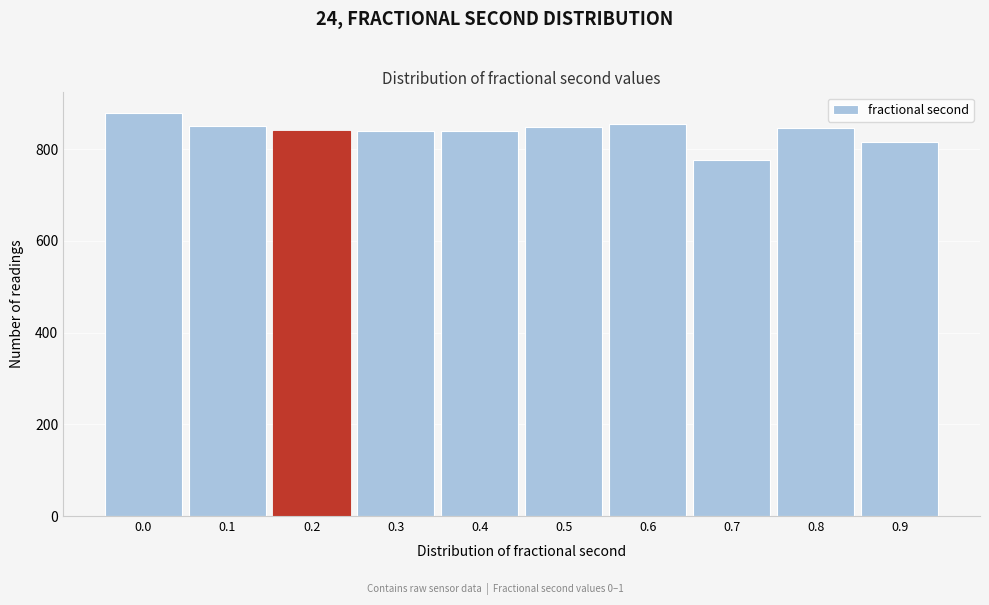

What is the value of the 4th bar from the left?

839